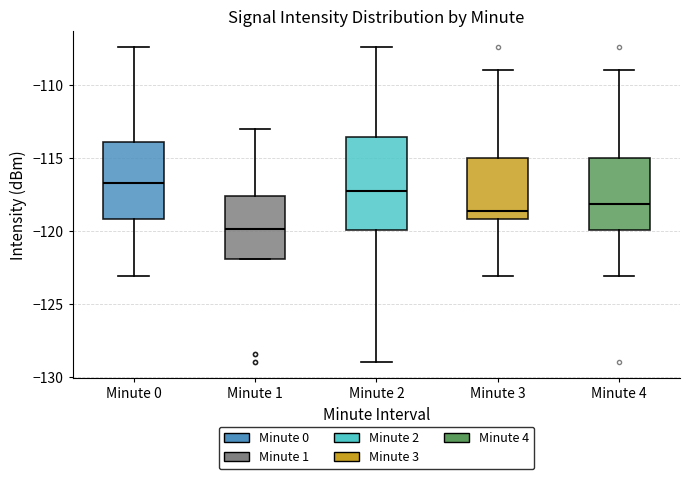

Comparing the boxes themselves (not the whiskers), which one is the tallest?

Minute 2